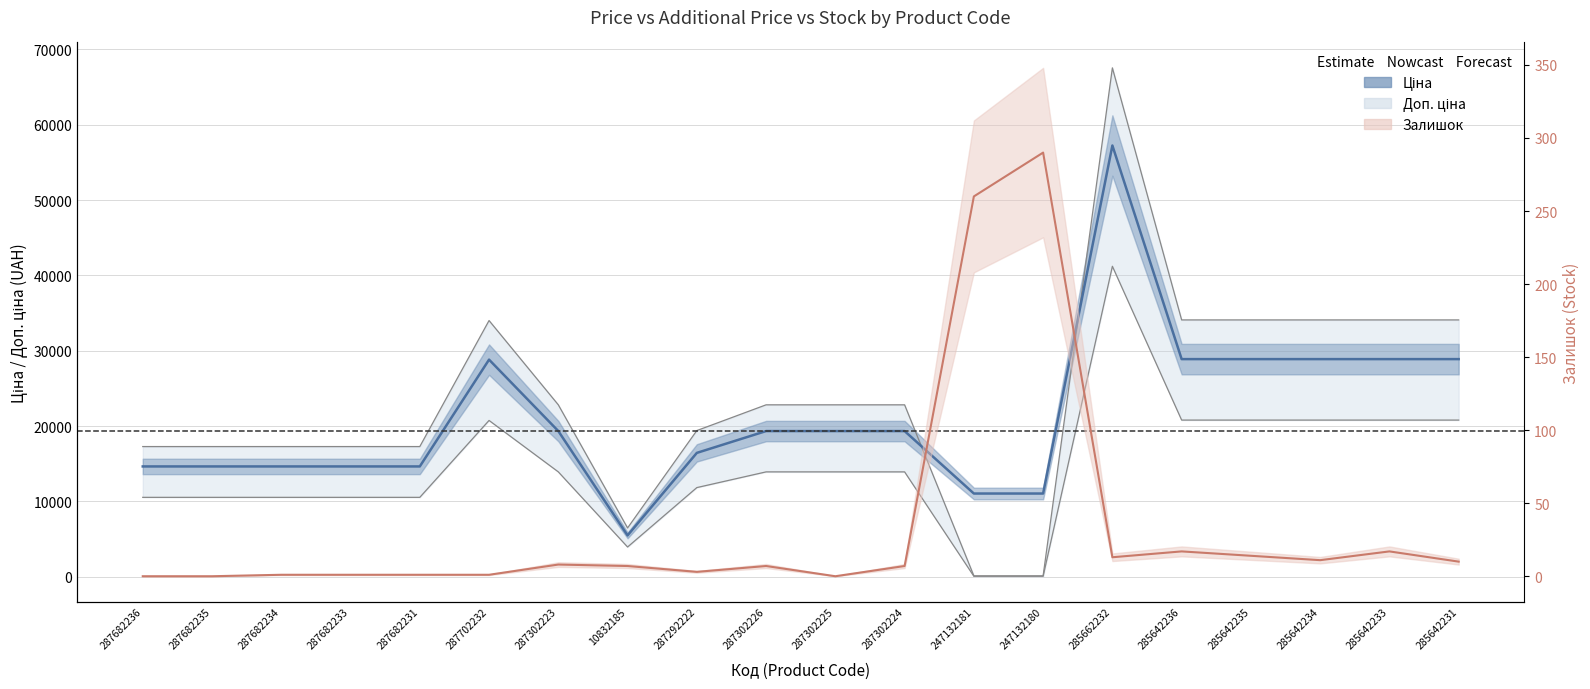

Rank the categories by value from lowest to highest.

10832185, 247132181, 247132180, 287682236, 287682235, 287682234, 287682233, 287682231, 287292222, 287302223, 287302226, 287302225, 287302224, 287702232, 285642236, 285642235, 285642234, 285642233, 285642231, 285662232